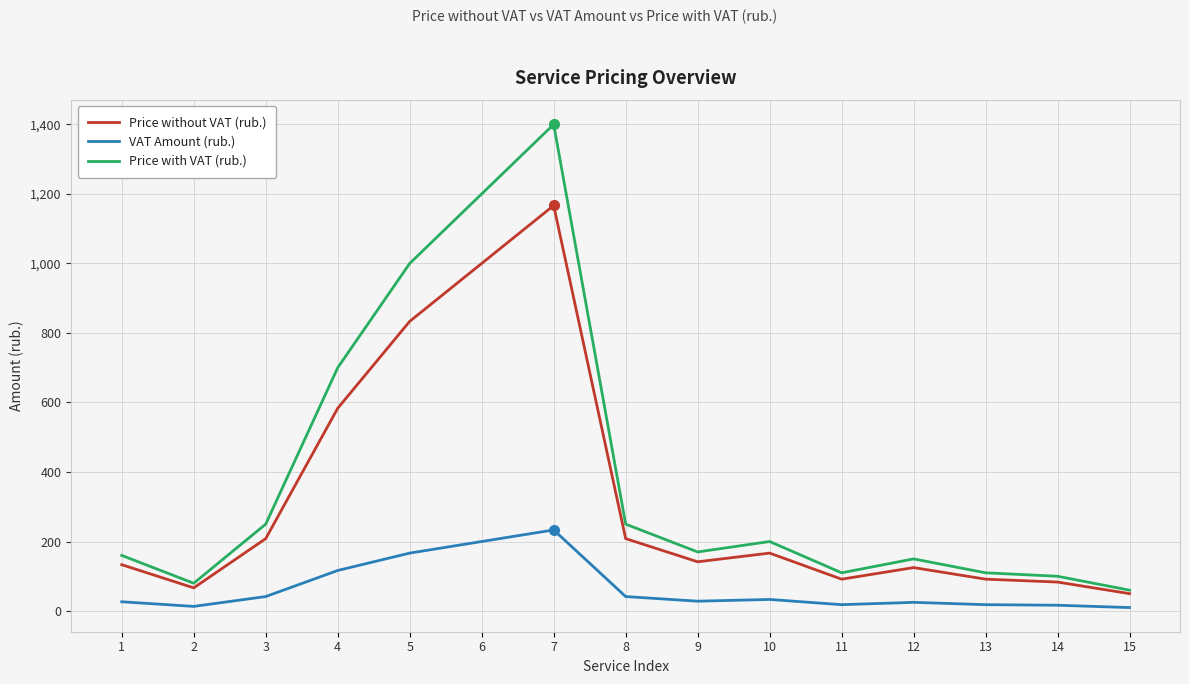

True or false: Price without VAT (rub.) has a value of 185.8 at 1.

False